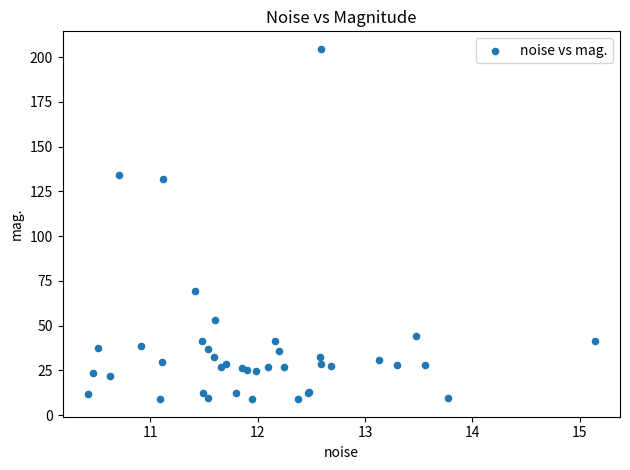

What Y value in the scatter plot is closest to 106?

131.8